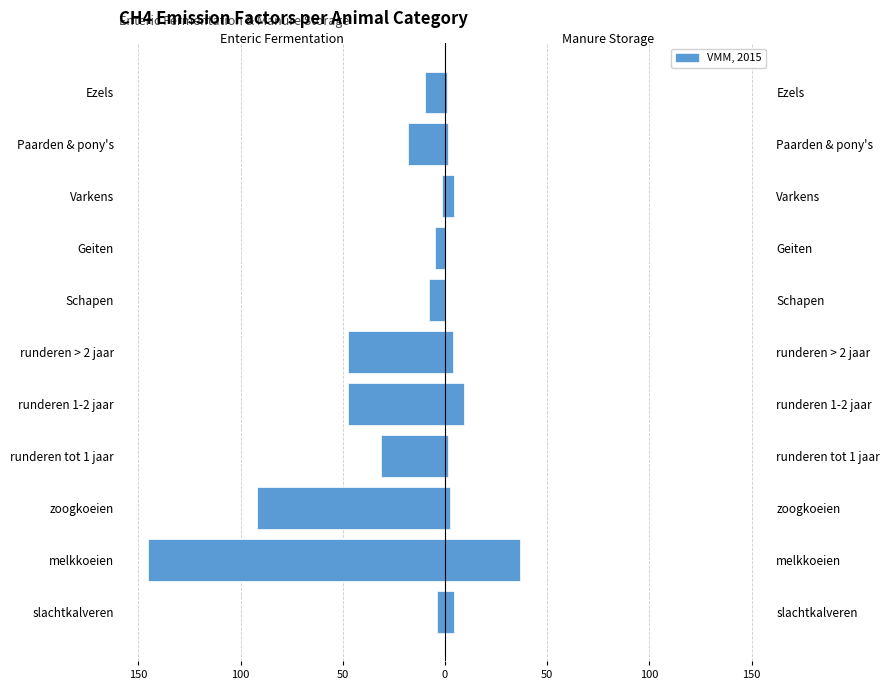

What is the spread (max minus min) of values at Paarden & pony's?

19.6